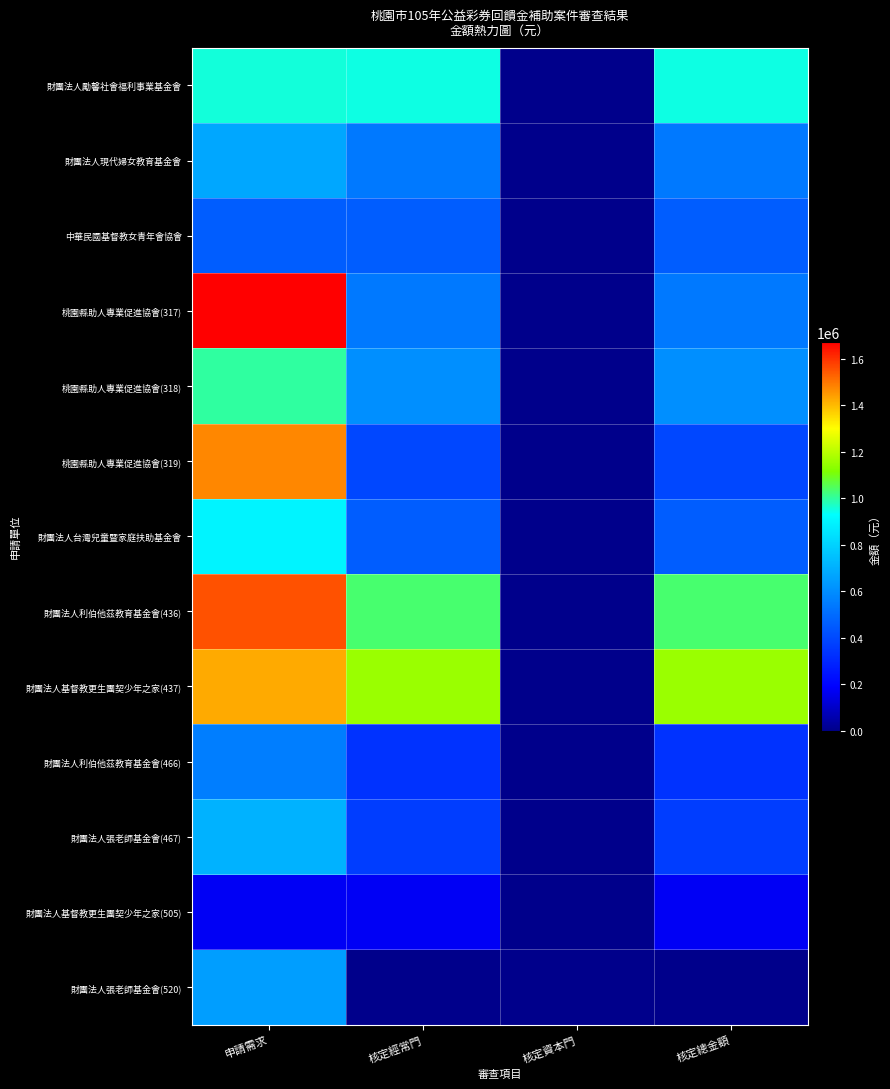

Rank the series by their maximum value, from highest to lowest.

桃園縣助人專業促進協會(317), 財團法人利伯他茲教育基金會(436), 桃園縣助人專業促進協會(319), 財團法人基督教更生團契少年之家(437), 桃園縣助人專業促進協會(318), 財團法人勵馨社會福利事業基金會, 財團法人台灣兒童暨家庭扶助基金會, 財團法人張老師基金會(467), 財團法人現代婦女教育基金會, 財團法人張老師基金會(520), 財團法人利伯他茲教育基金會(466), 中華民國基督教女青年會協會, 財團法人基督教更生團契少年之家(505)